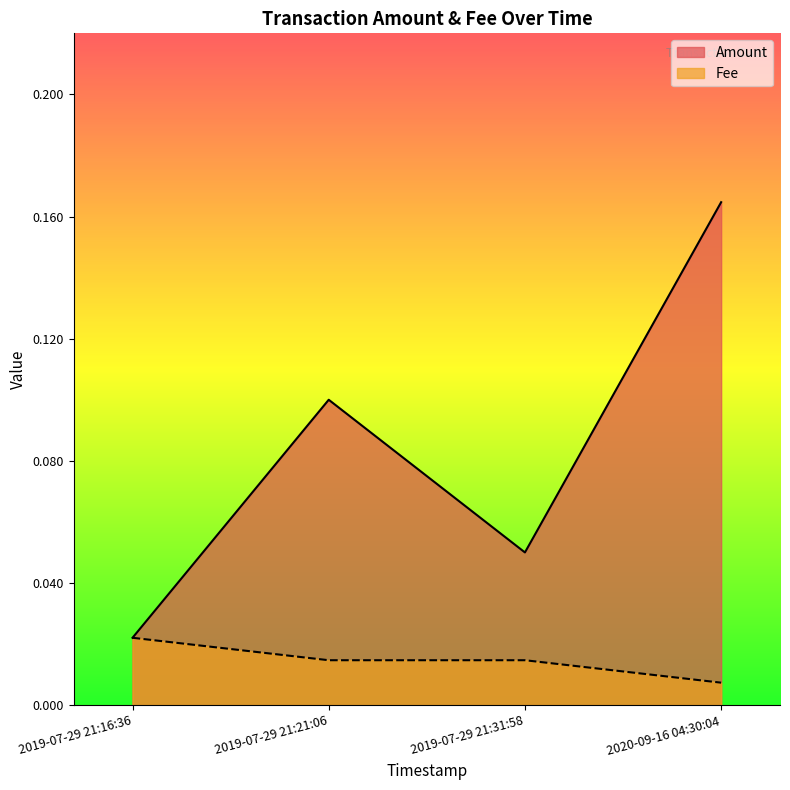

What position from the left is 2019-07-29 21:21:06?

2